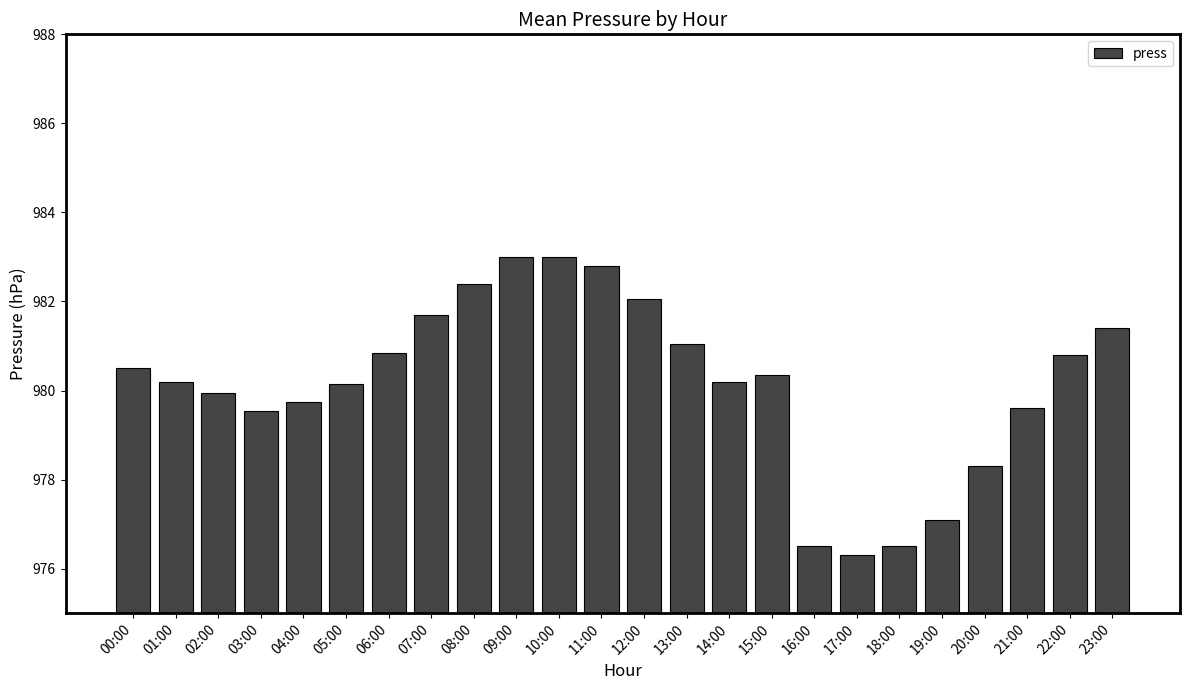

What is the smallest value displayed?

976.3